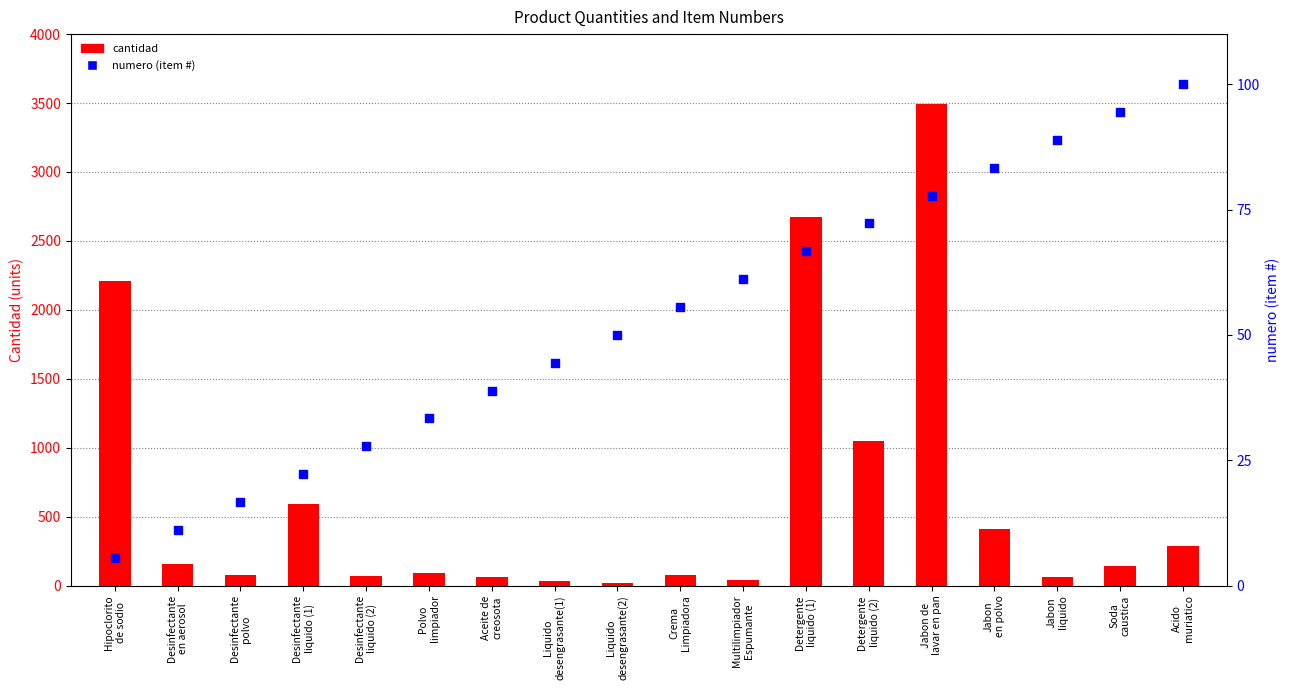

Which series has the widest spread of Y values?

cantidad